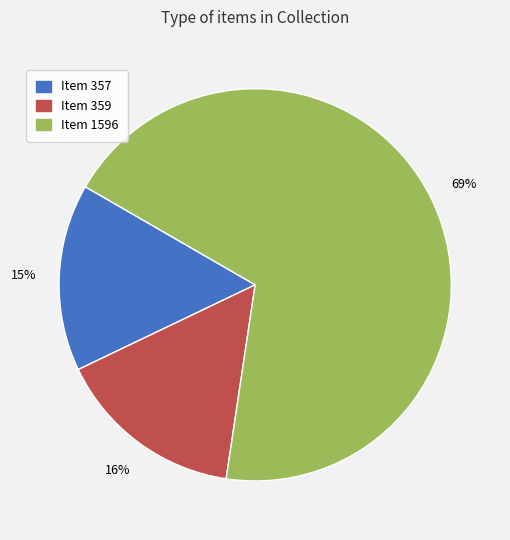

To the nearest percent, what portion does Item 359 represent?

16%